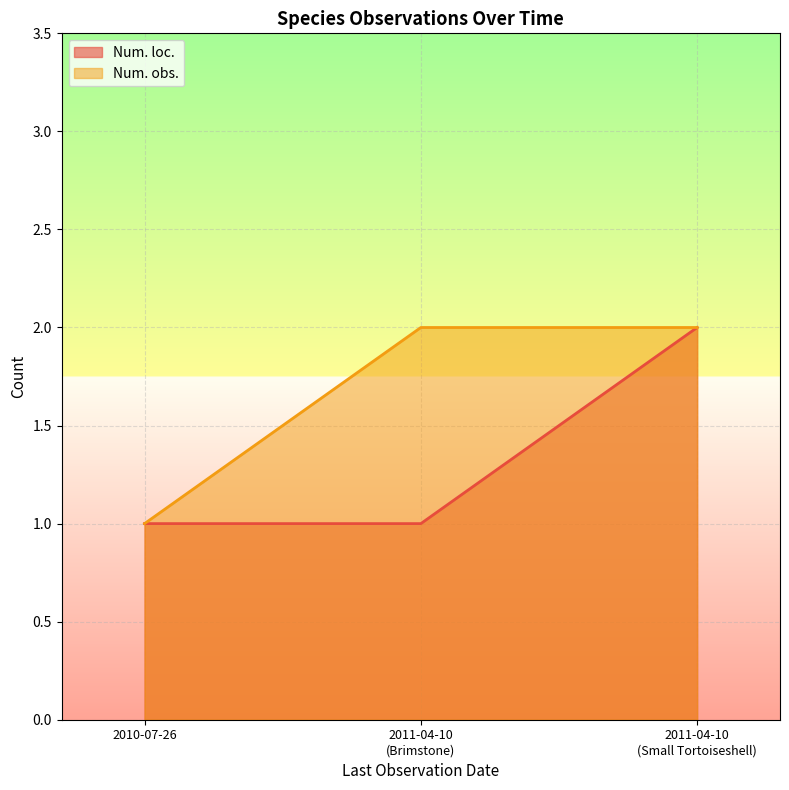

What is the lowest value of the Num. obs. series?

1